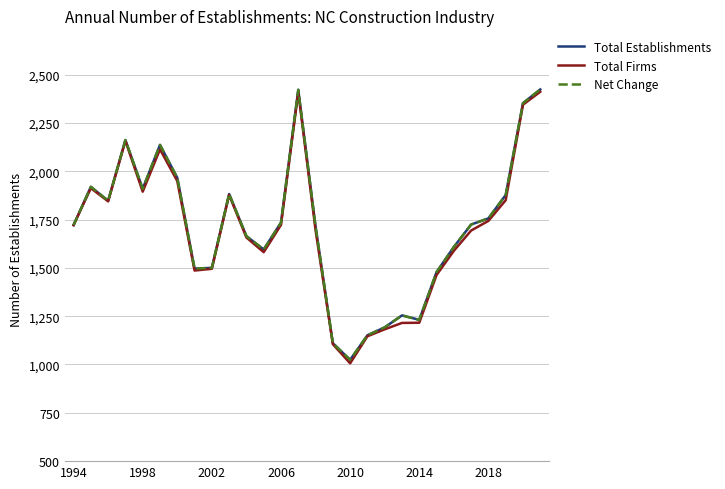

At how many categories does at least one series exceed 2322?

3